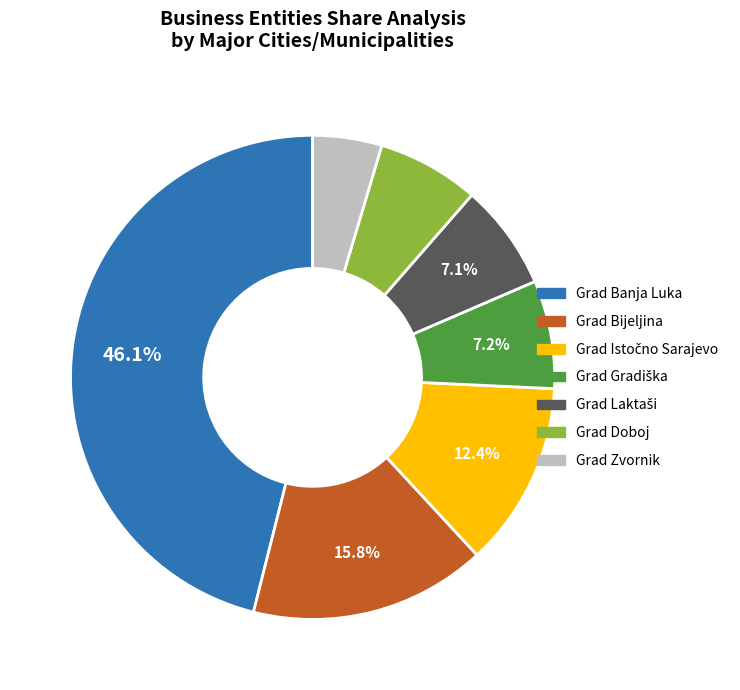

How many segments does this pie chart have?

7